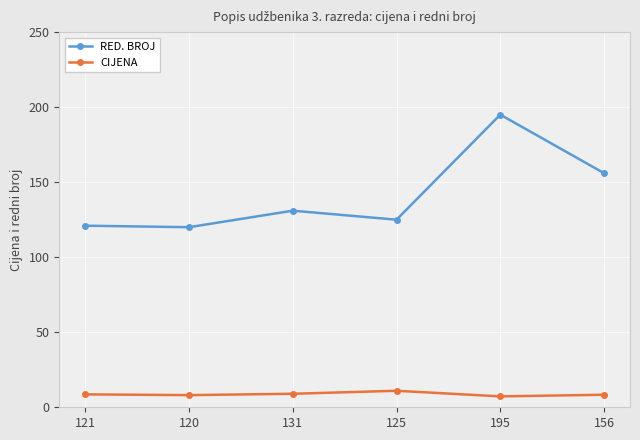

List the series in order of their peak value, lowest first.

CIJENA, RED. BROJ